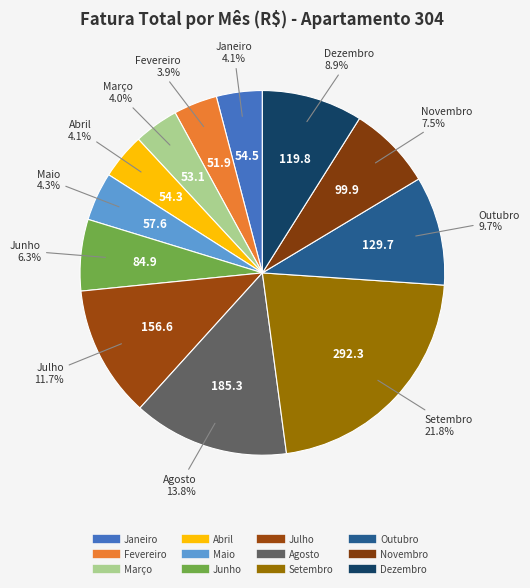

Count the number of slices in the pie.

12